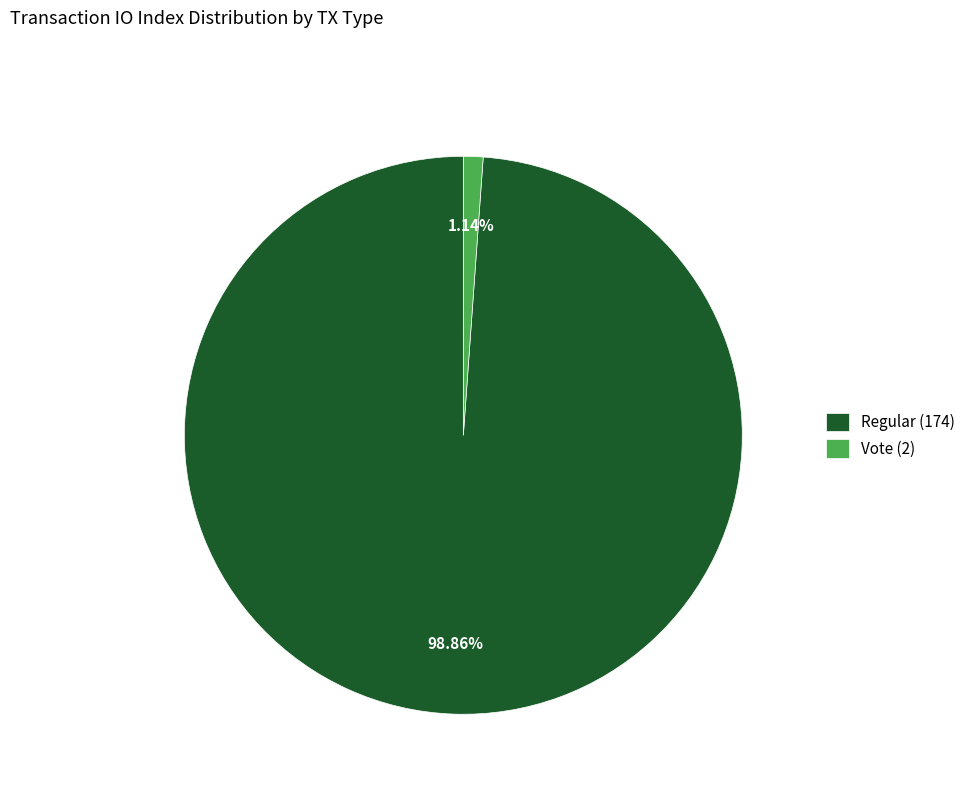

How much of the chart is everything except Regular (174)?

1.1%